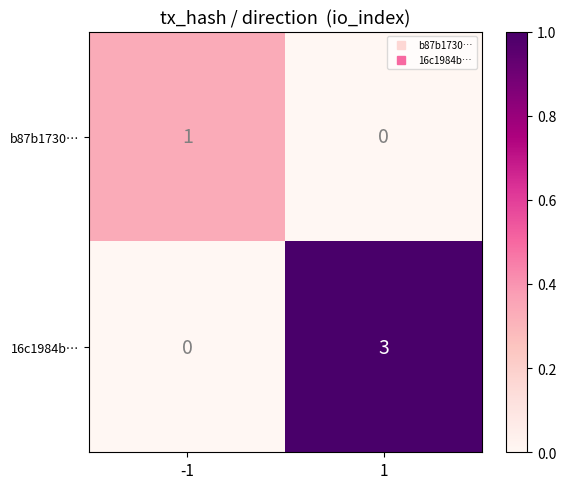

The value of 16c1984b… at 1 is 1. True or false?

False